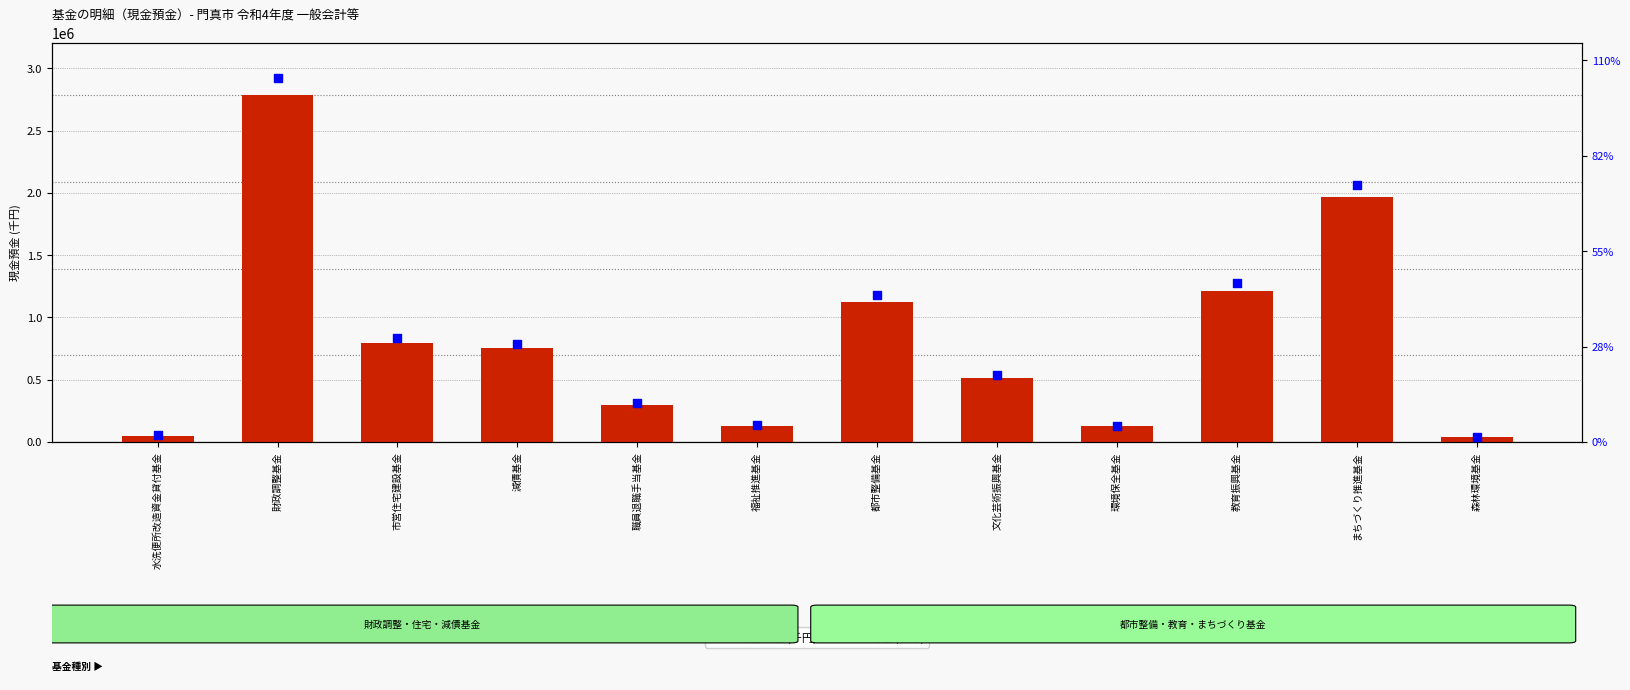

Which series reaches the minimum Y coordinate?

現金預金 (千円)